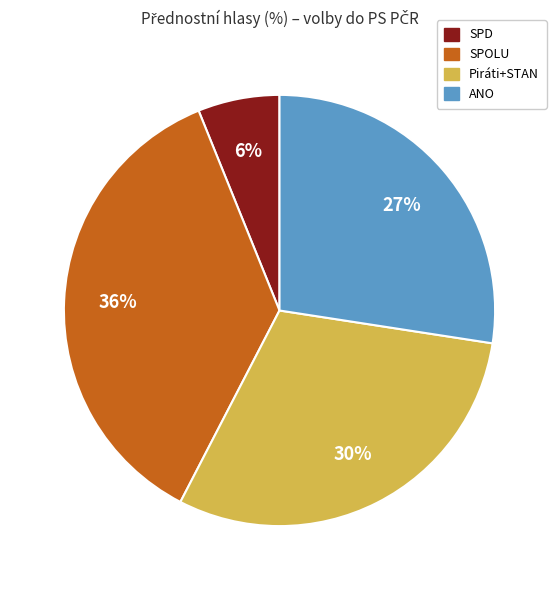

To the nearest percent, what is the difference between the largest and smallest slice percentages?

30%